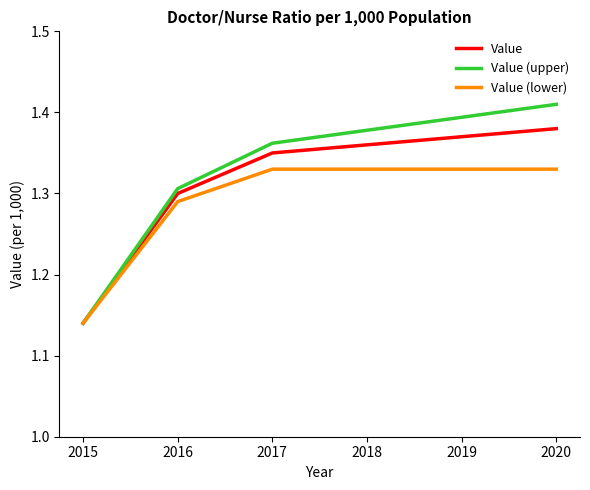

Which category has the highest value across all series?

2020